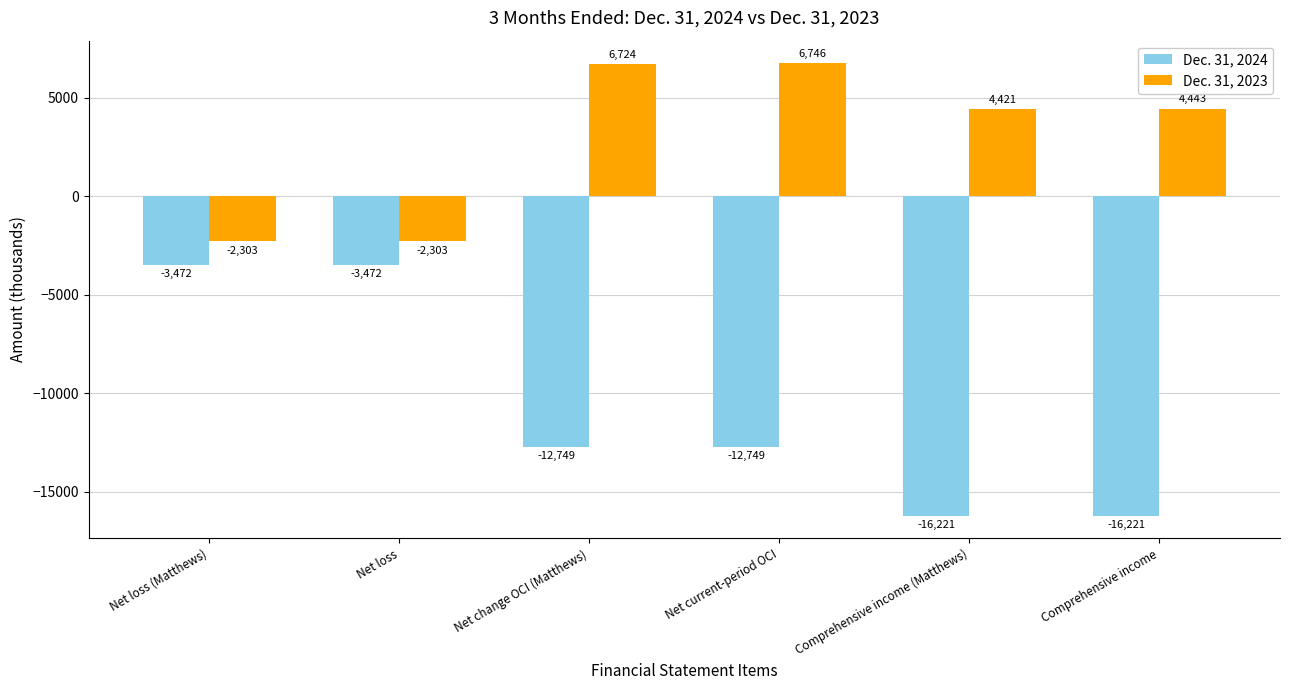

Reading left to right, what are all the values shown in this chart?

Dec. 31, 2024: -3472	-3472	-12749	-12749	-16221	-16221
Dec. 31, 2023: -2303	-2303	6724	6746	4421	4443